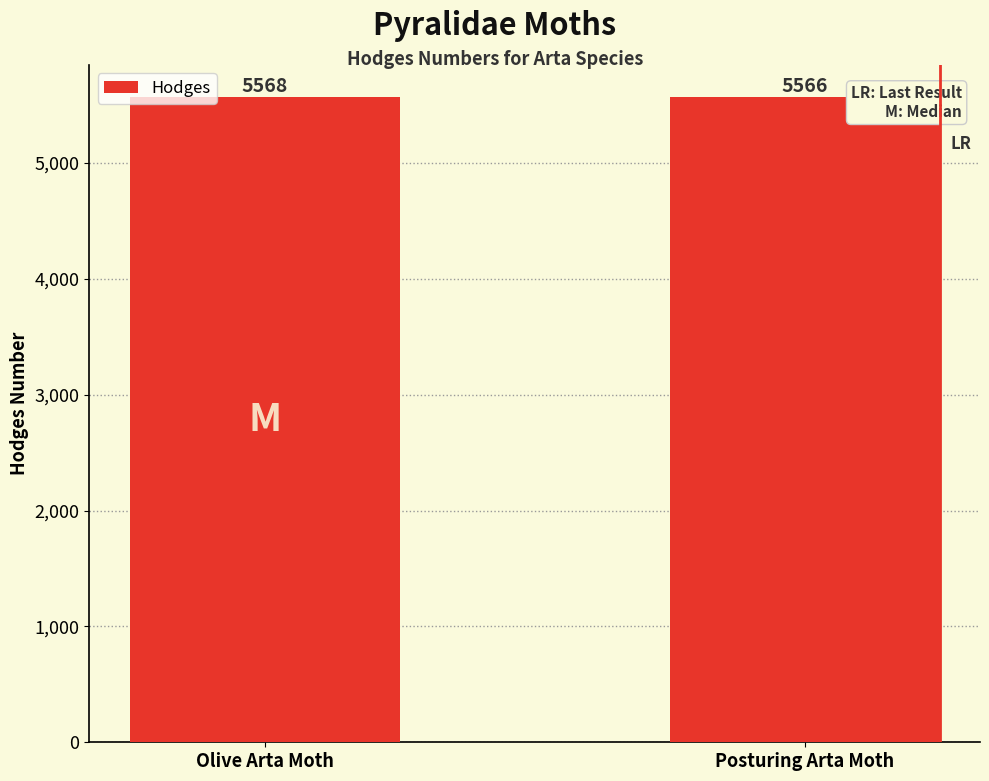

What is the sum of all values?

11134